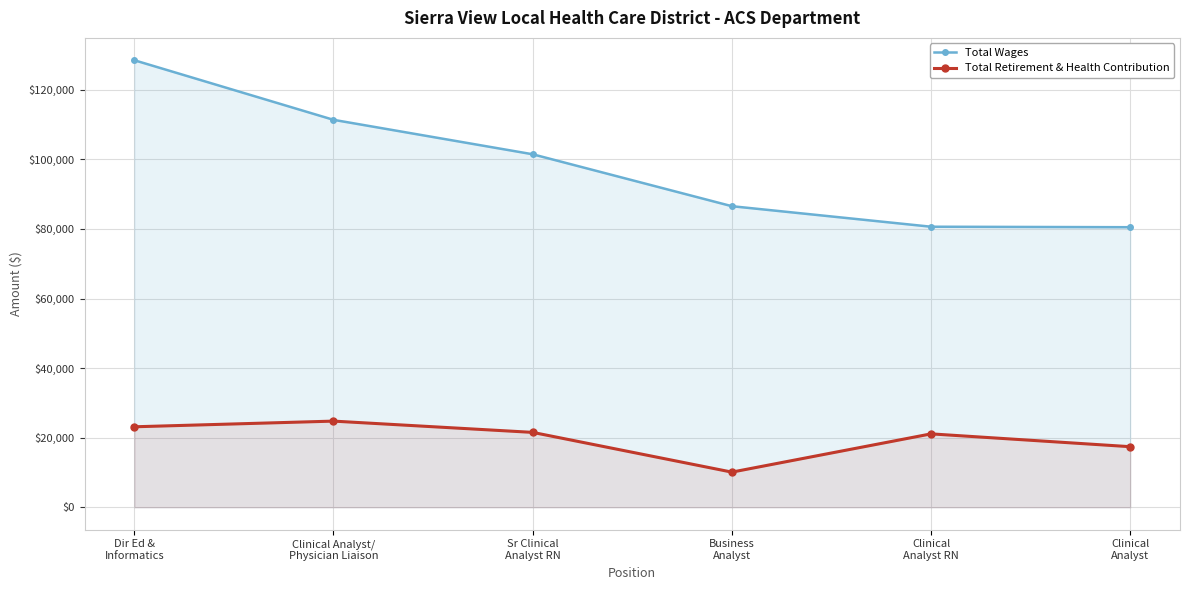

True or false: Total Retirement & Health Contribution and Total Wages cross at least once.

False